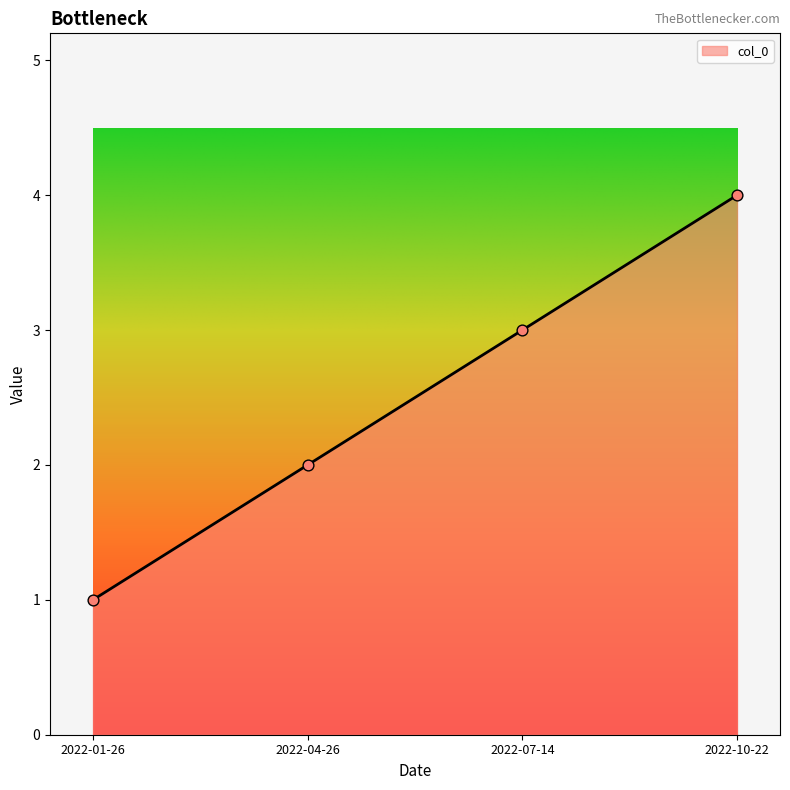

What is the ratio of the value at 2022-10-22 to the value at 2022-01-26?

4.0